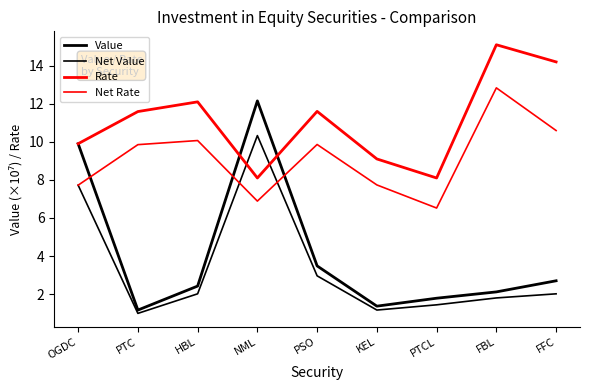

Where is Net Value nearest to the value 5?

PSO